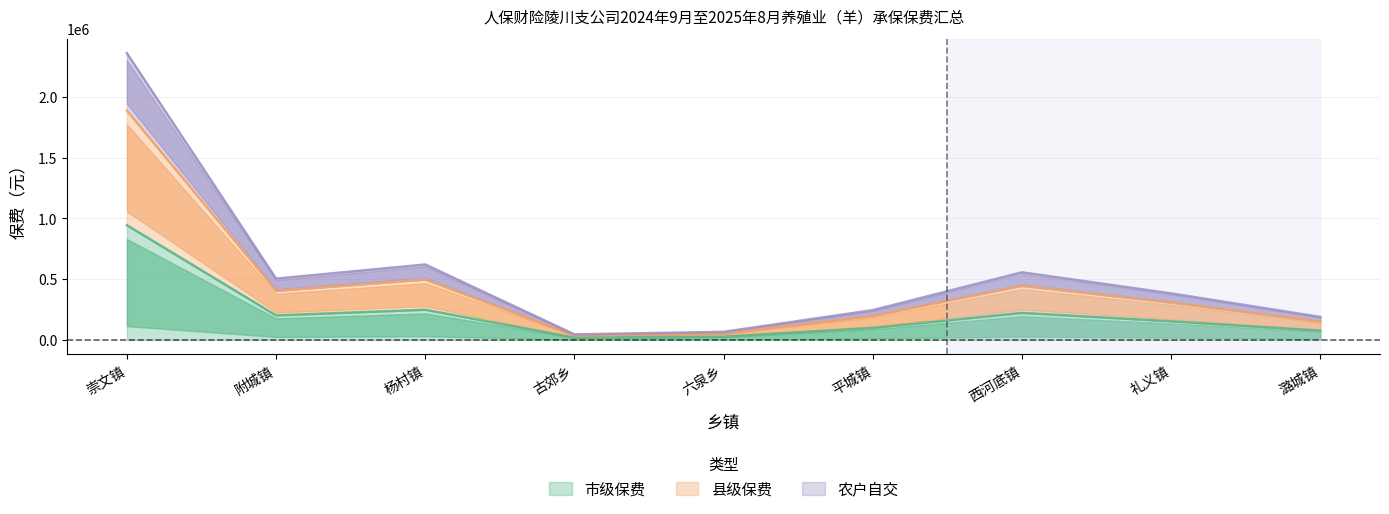

List the labels in order of 市级保费 value, largest first.

崇文镇, 杨村镇, 西河底镇, 附城镇, 礼义镇, 平城镇, 潞城镇, 六泉乡, 古郊乡